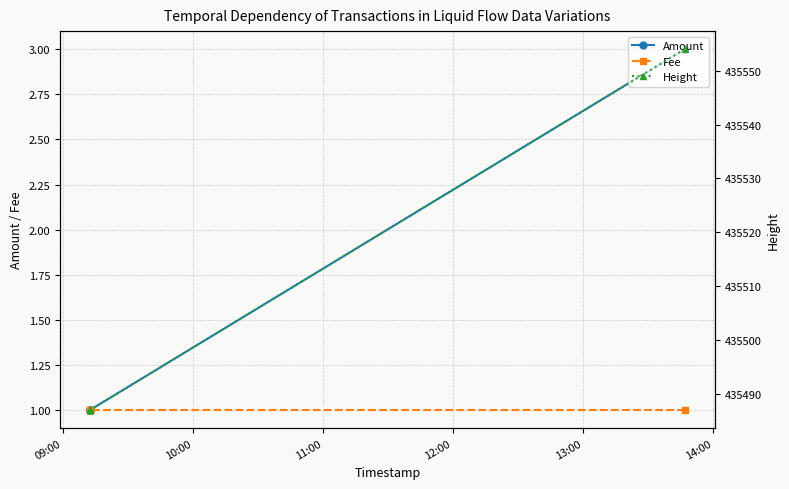

Is this an area chart (filled region under the line)?

No